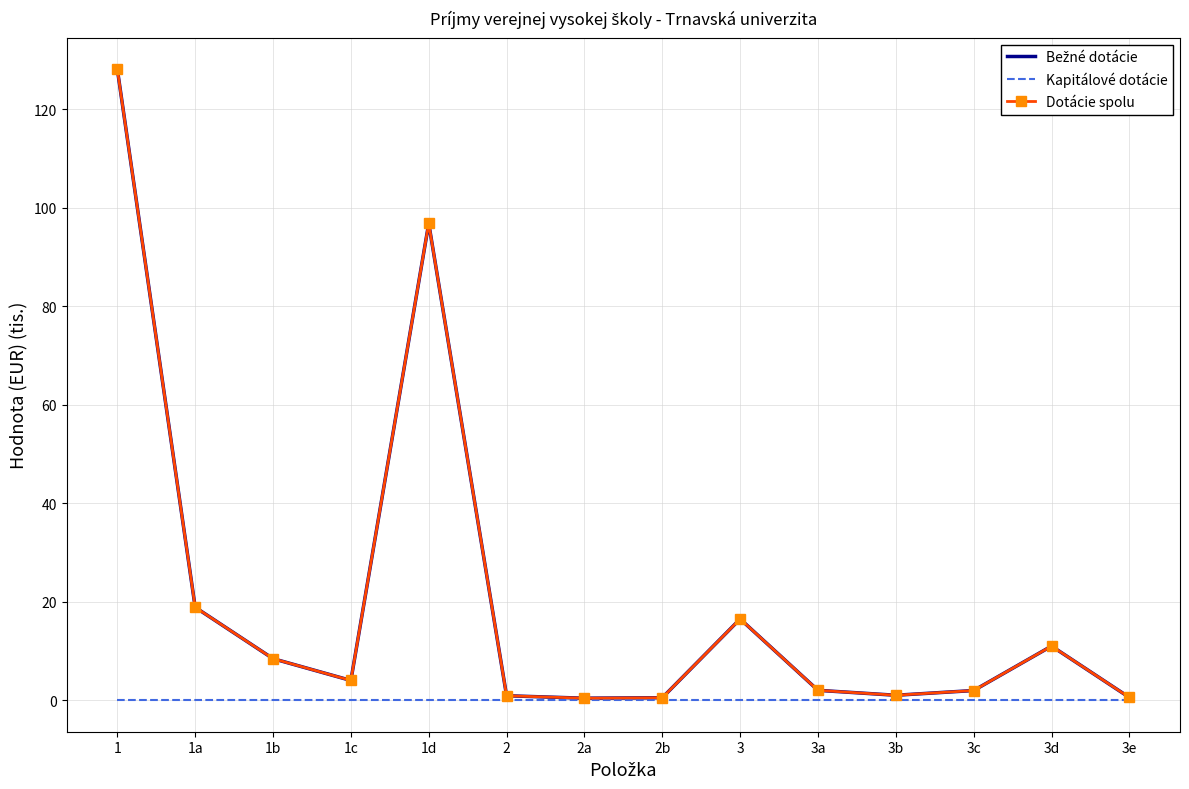

What is the label of the 9th point from the left?

3